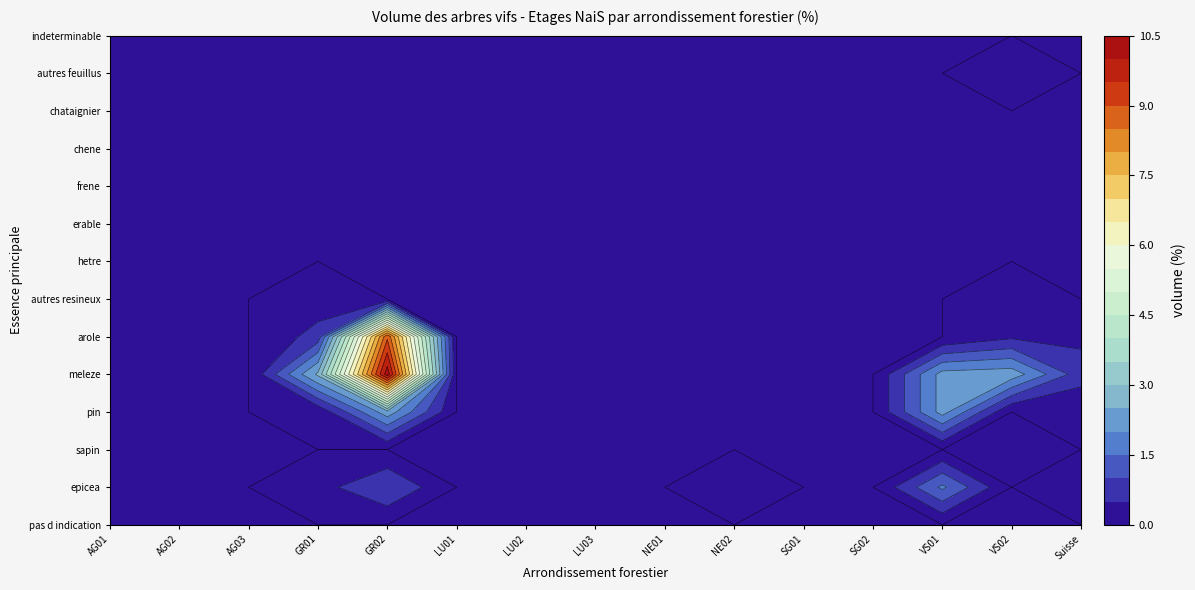

Rank the series at 4 from highest to lowest value.

meleze, arole, pin, epicea, pas d indication, sapin, autres resineux, hetre, erable, frene, chene, chataignier, autres feuillus, indeterminable